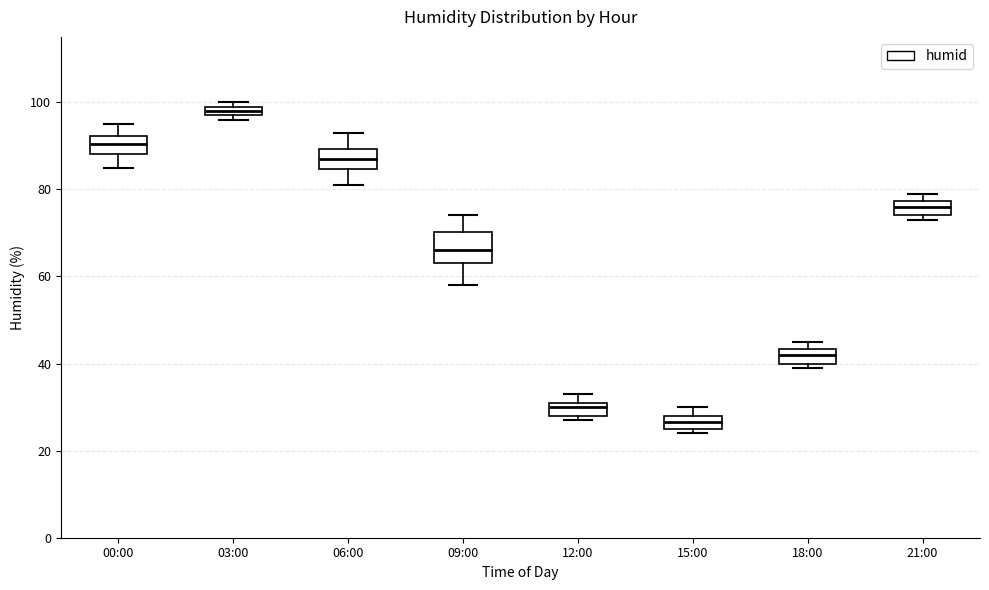

Where is the lower edge of the box for 18:00 on the y-axis? The values are not printed on the chart, so give them approximately, as read against the axis.

40